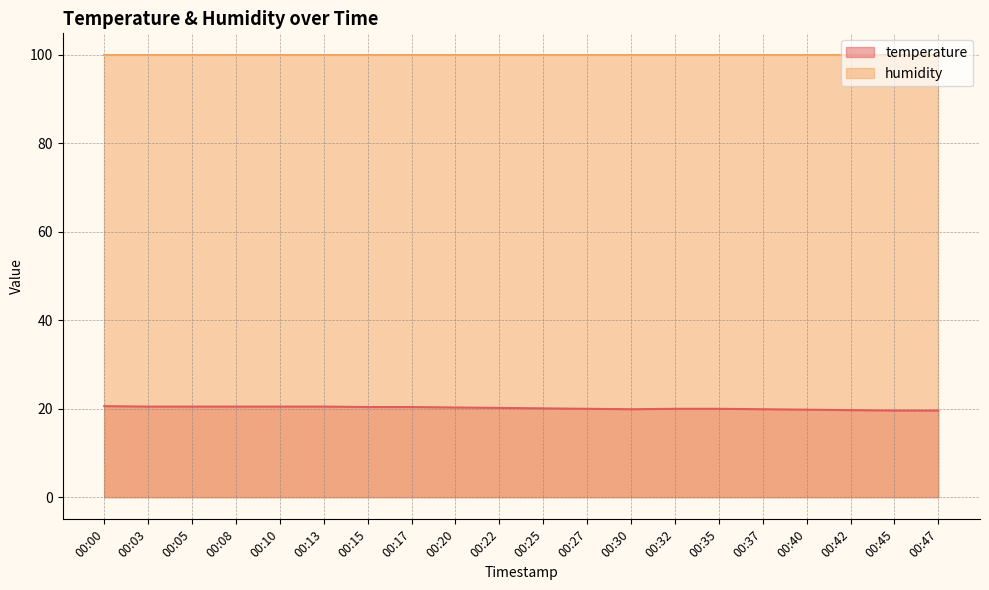

At which label is the value closest to 20?

00:27